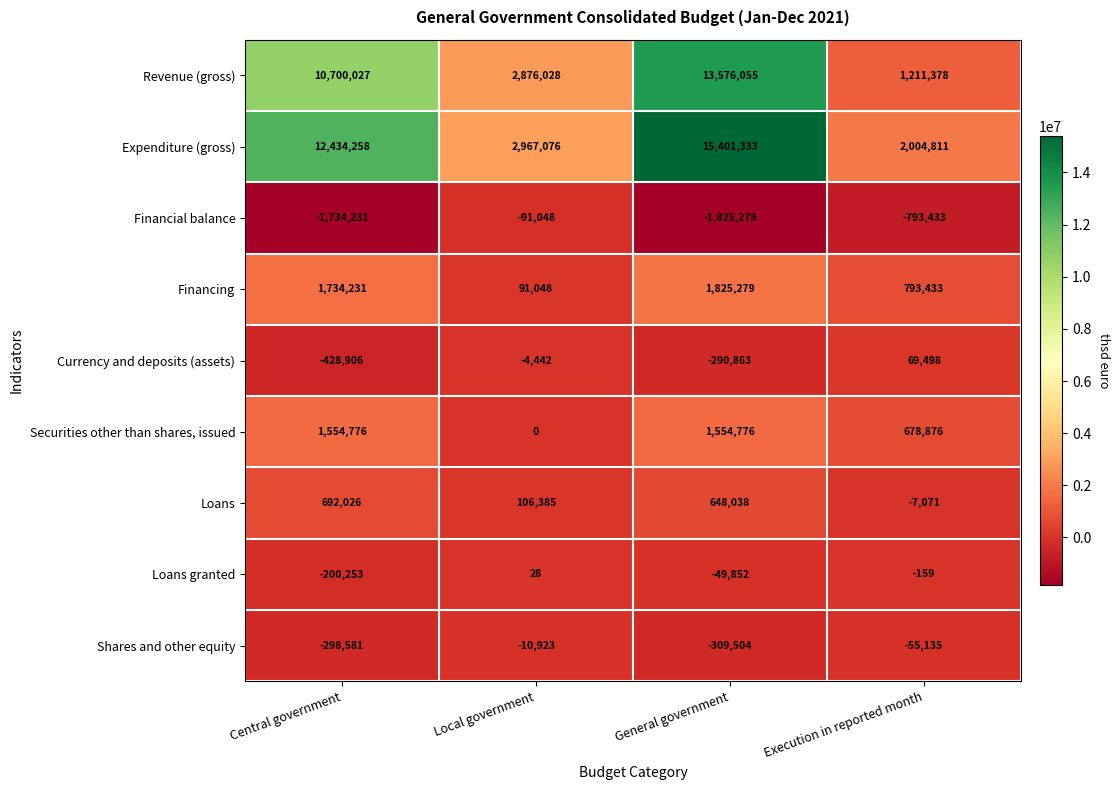

At how many categories does at least one series exceed 6488657?

2